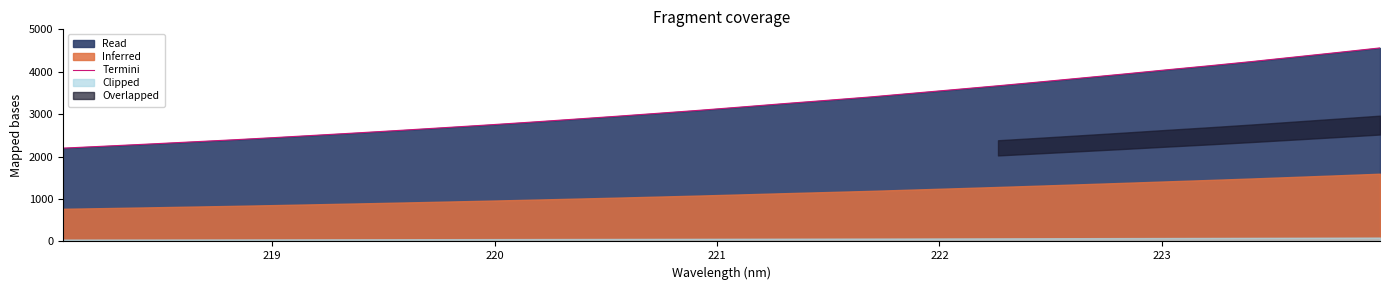

What is the maximum value for Termini?

4562.0